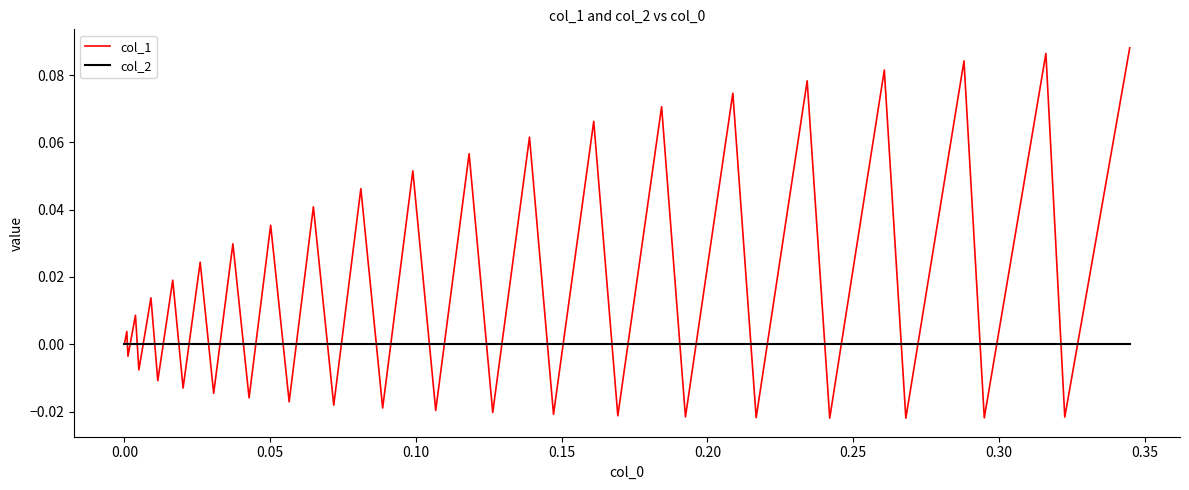

Which series has the largest range (max minus min)?

col_1